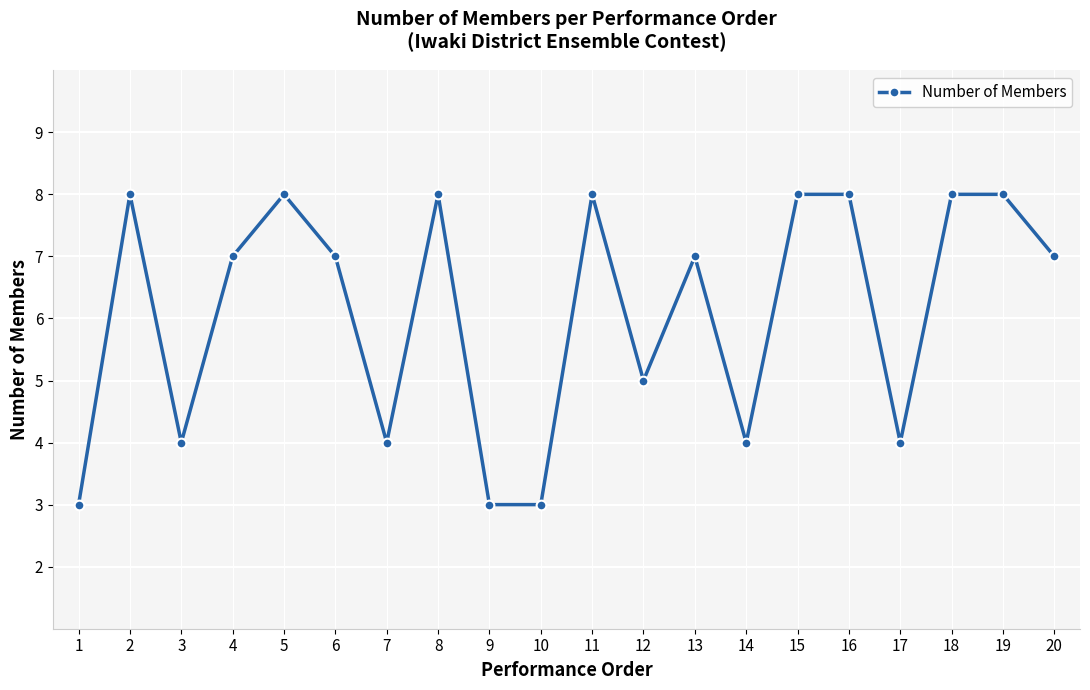

Between 20 and 5, which is larger?

5